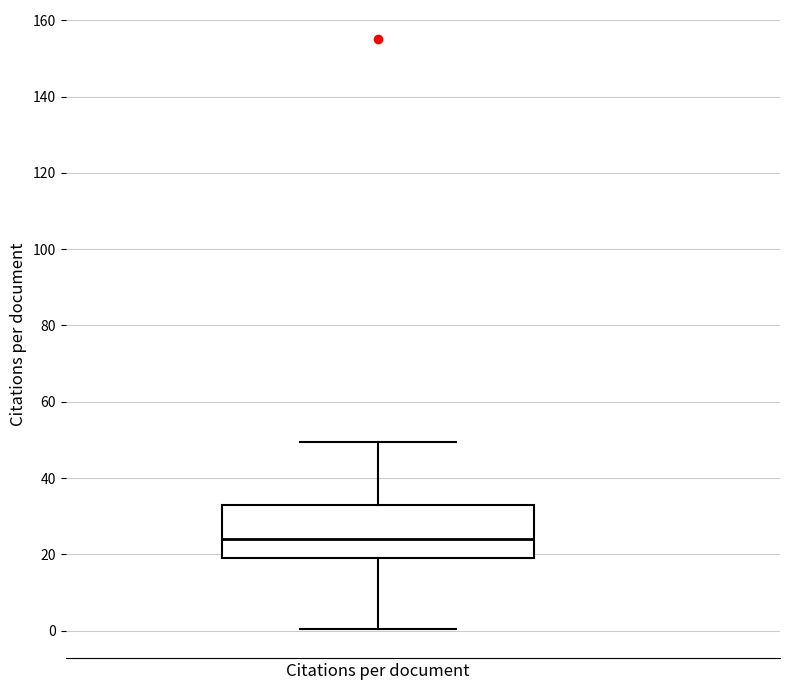

Transcribe this box plot: give where the median line is, the range the box spans, and where the two whiskers end, as read against the y-axis. The values are not printed on the chart, so give them approximately, as read against the axis.

median 24, box 18 to 34, whiskers 0 to 50